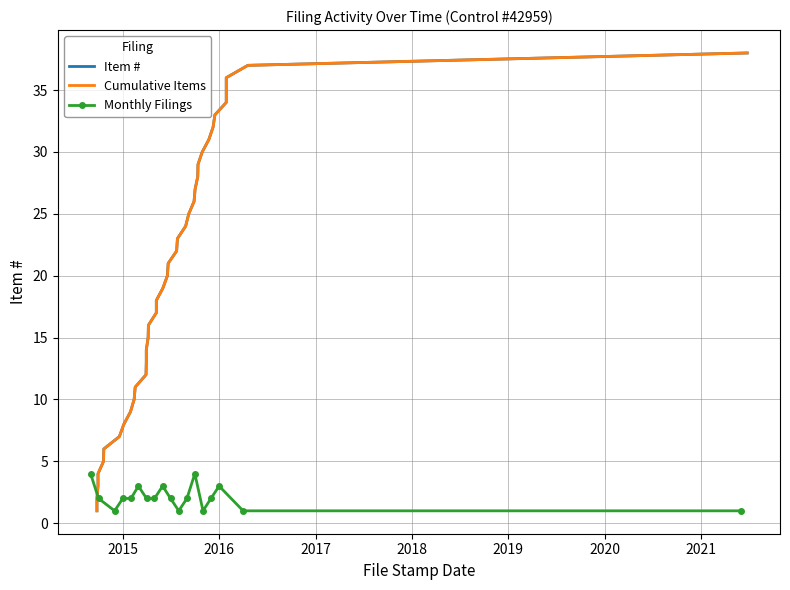

What is the label of the 13th point from the right?

2015-09-28